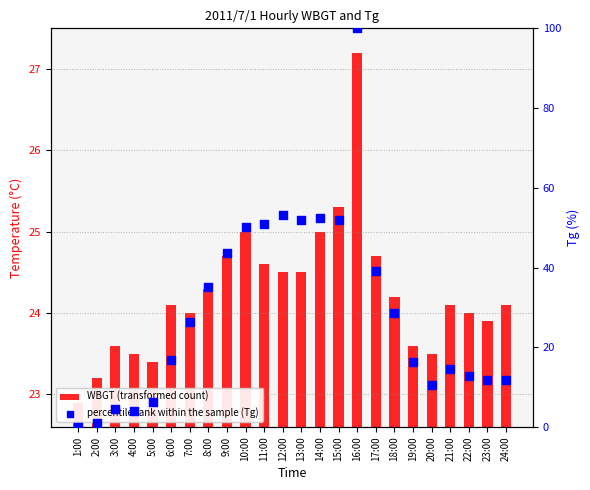

Which series reaches the minimum Y coordinate?

percentile rank within the sample (Tg)